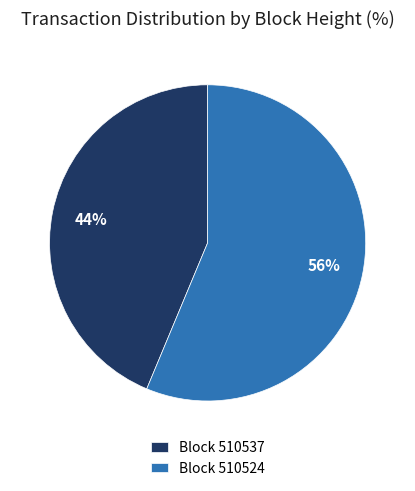

The Block 510537 slice represents 44% of the pie. True or false?

True